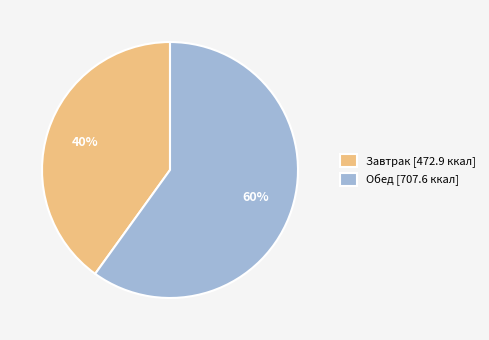

What is the smallest slice in the pie chart?

Завтрак